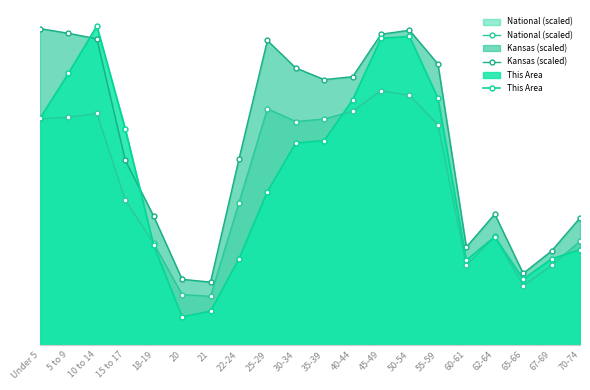

What is the greatest value displayed?

518.0